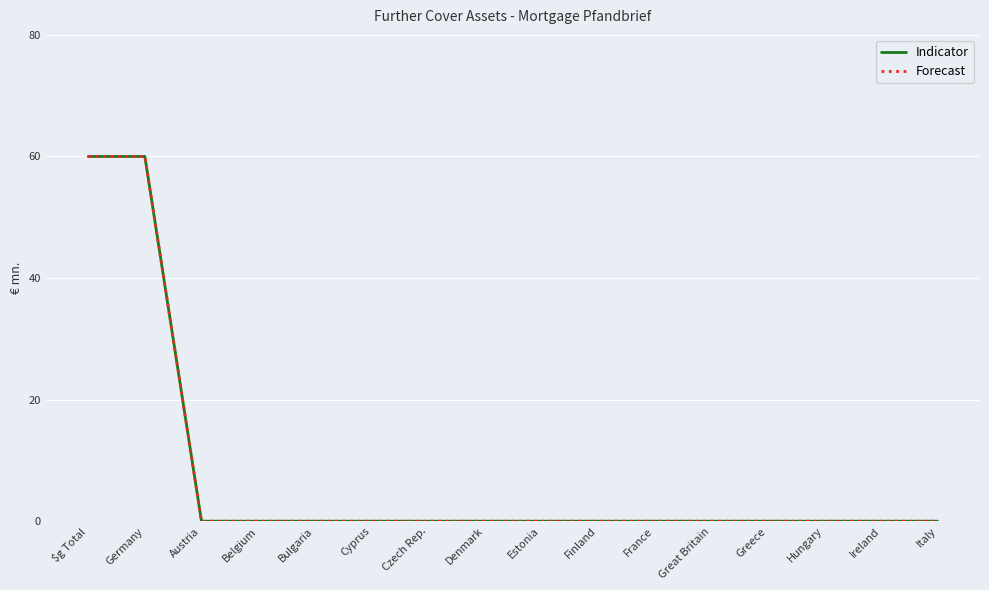

Does the chart have visible grid lines?

Yes